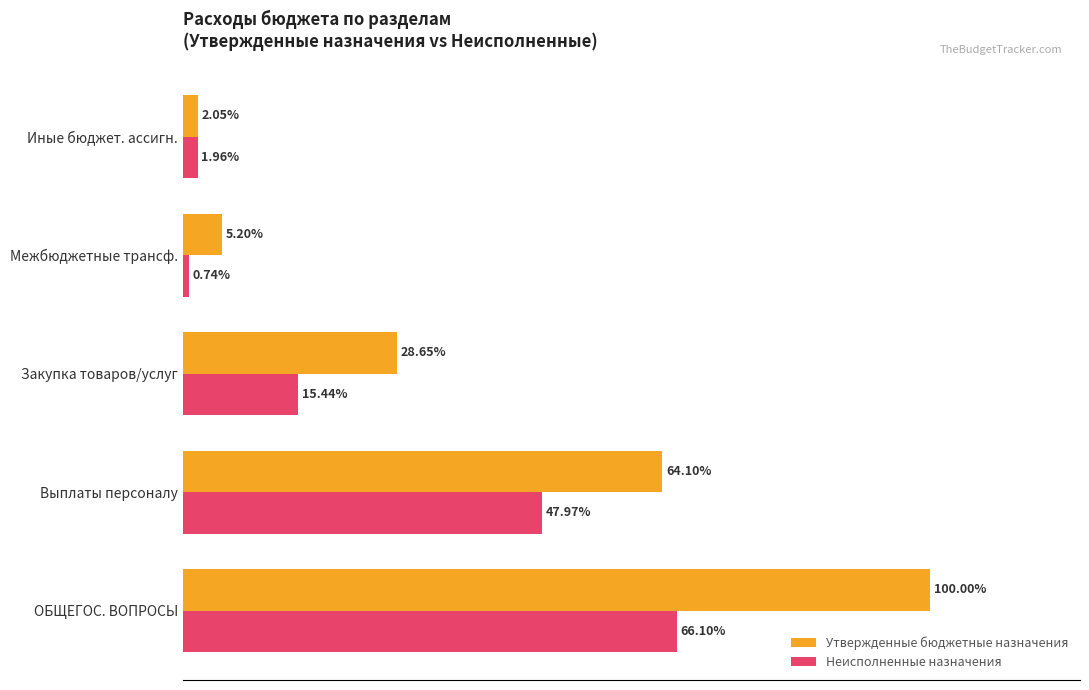

Which series has the widest spread of values?

Утвержденные бюджетные назначения